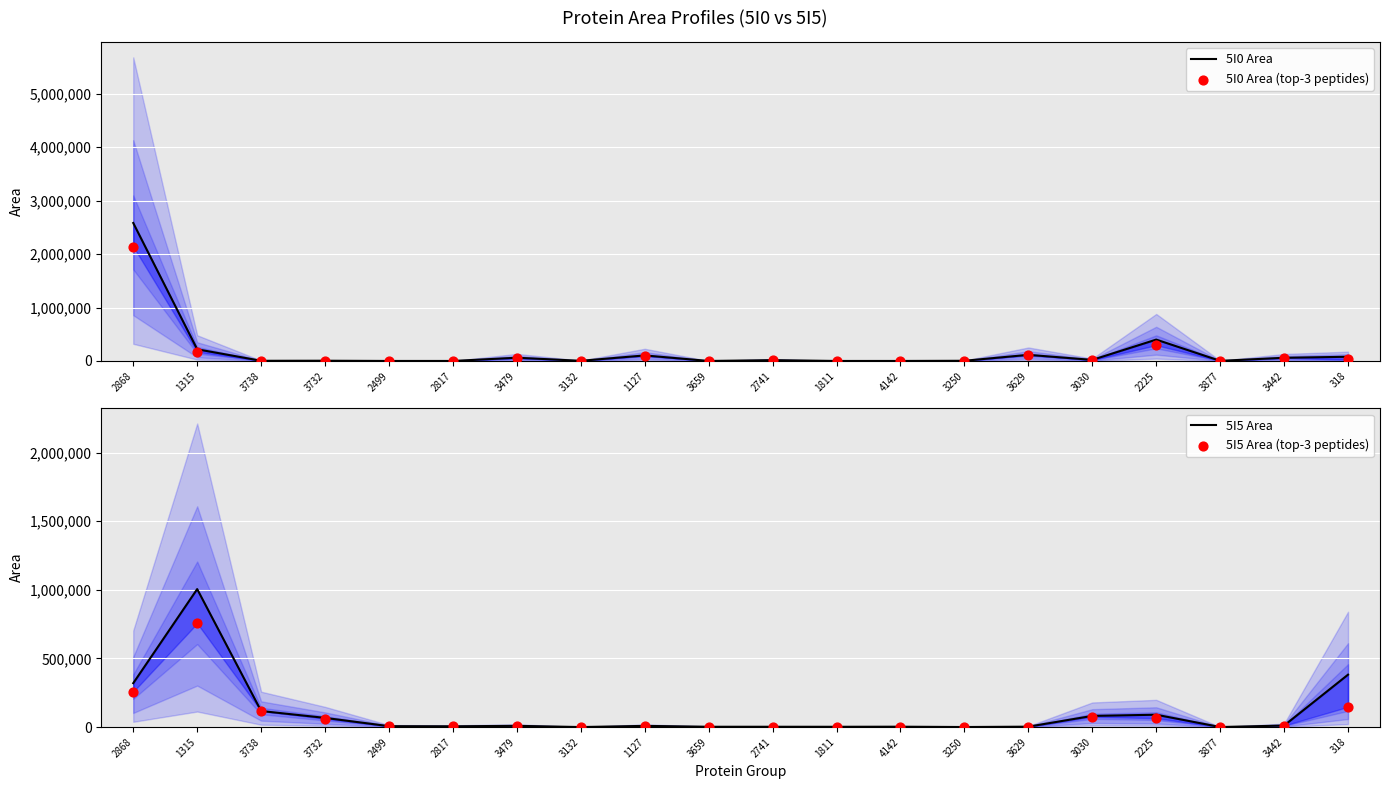

What are all the series names shown in the legend?

5I0 Area, 5I0 Area (top-3 peptides), 5I5 Area, 5I5 Area (top-3 peptides)